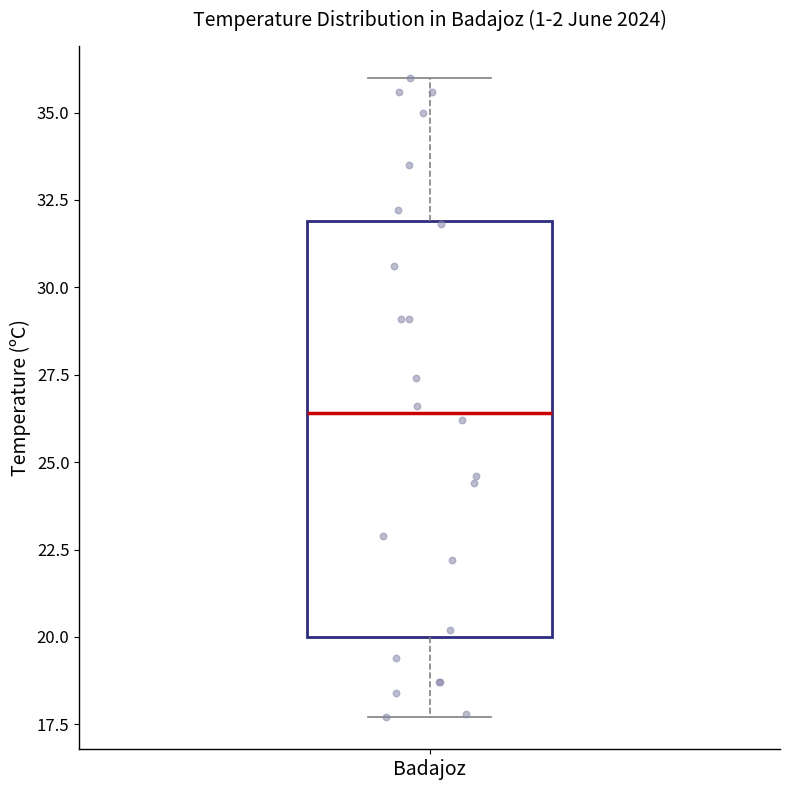

Where does the upper whisker of the box for Badajoz end on the y-axis? The values are not printed on the chart, so give them approximately, as read against the axis.

36.0